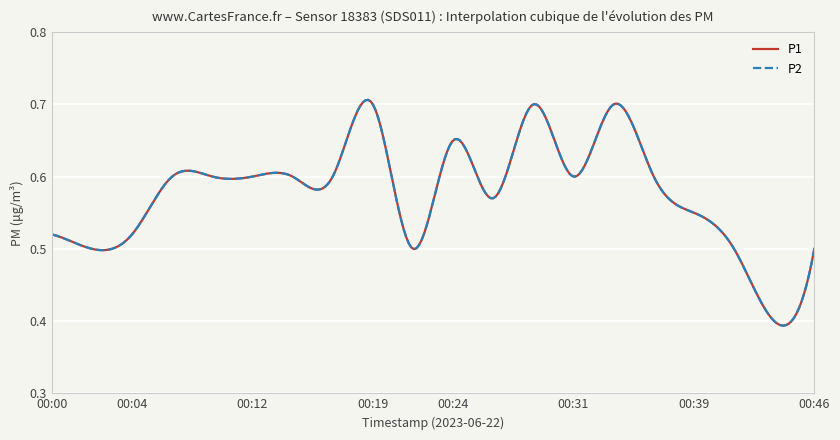

How many P1 values are between 0 and 1?

20